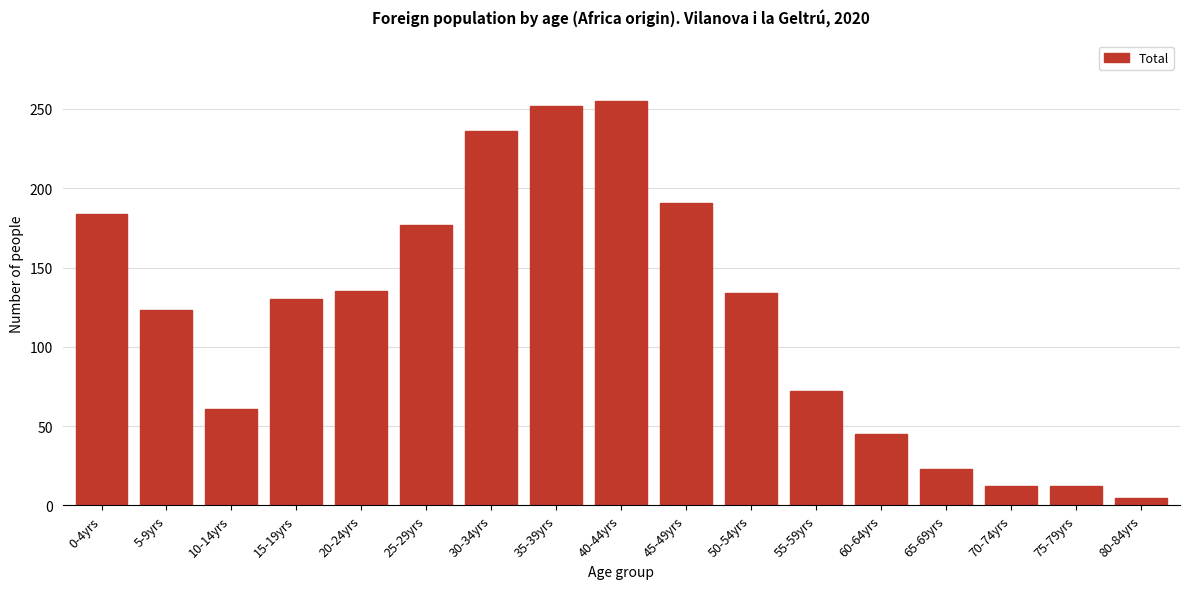

Is it true that the value at 60-64yrs is 45?

True